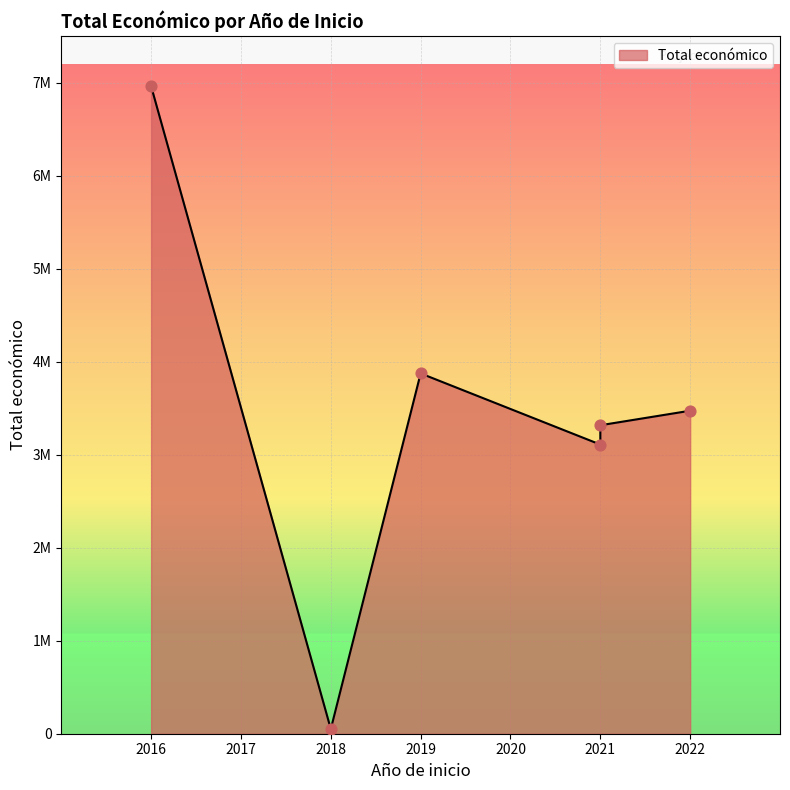

What is the ratio of the value at 2021 to the value at 2016?

0.4